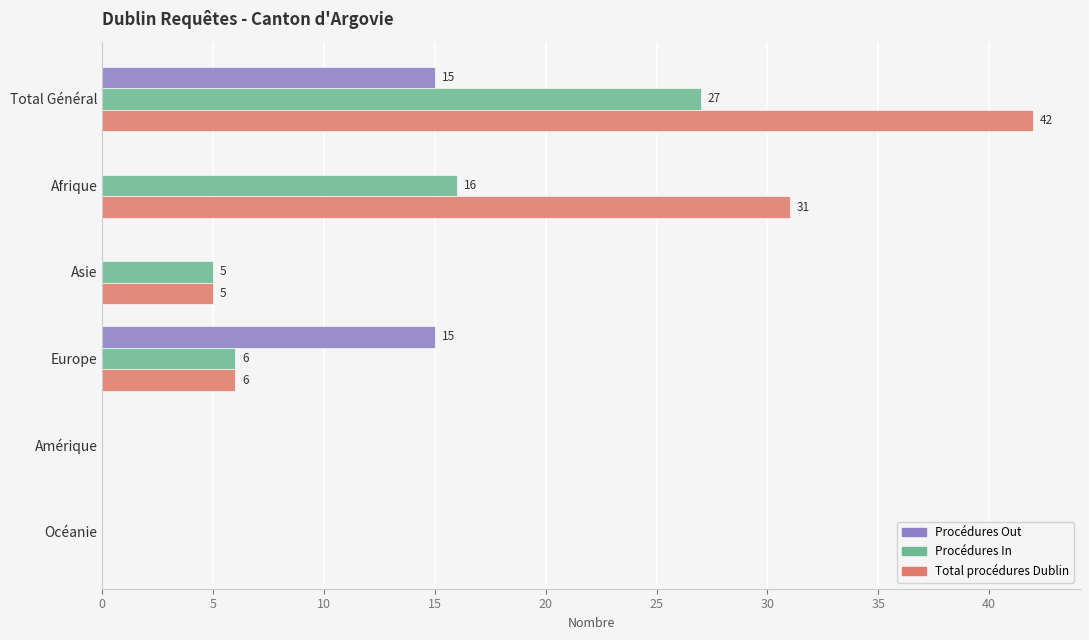

Is the value of Total procédures Dublin at Amérique greater than the value of Procédures In at Afrique?

No